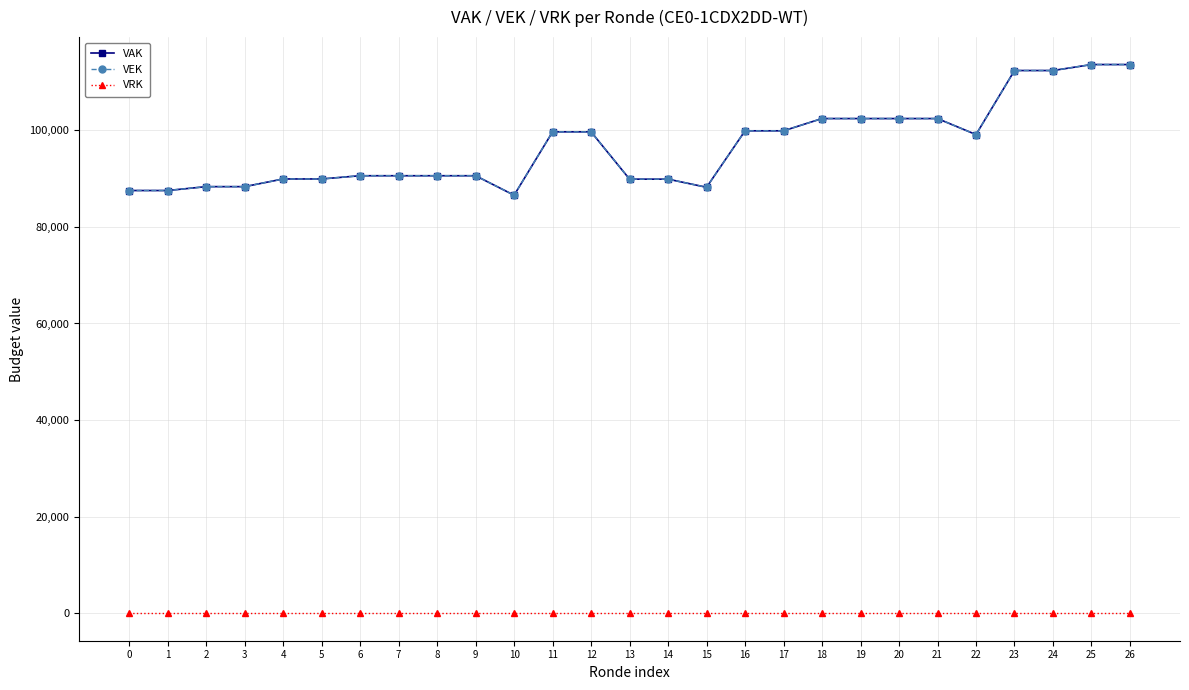

True or false: VRK and VEK intersect in this chart.

False